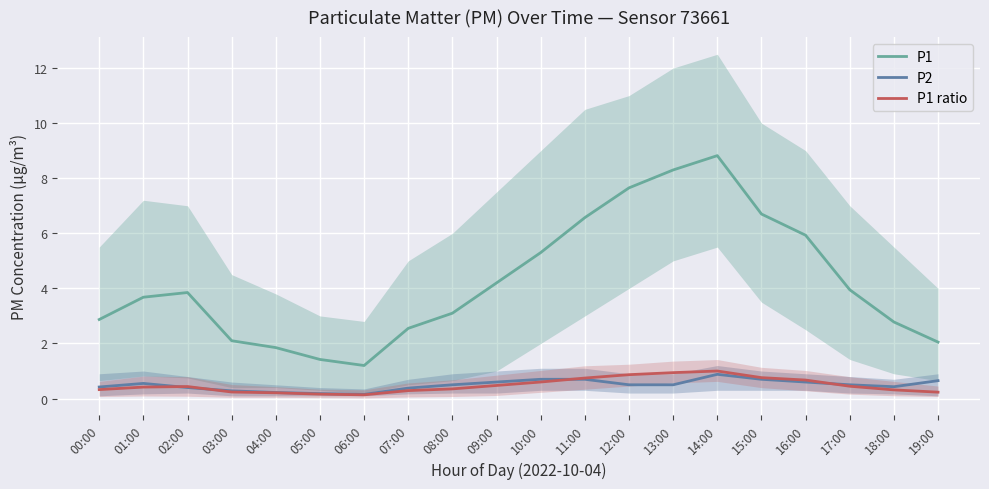

True or false: P1 and P1 ratio intersect in this chart.

False